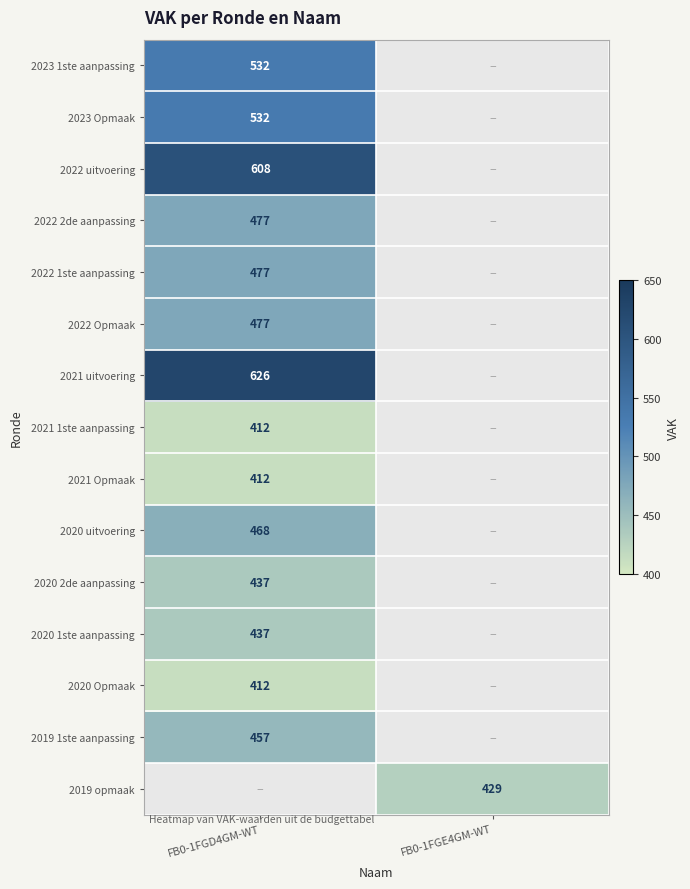

The 2022 2de aanpassing series shows 477 at FB0-1FGD4GM-WT. True or false?

True